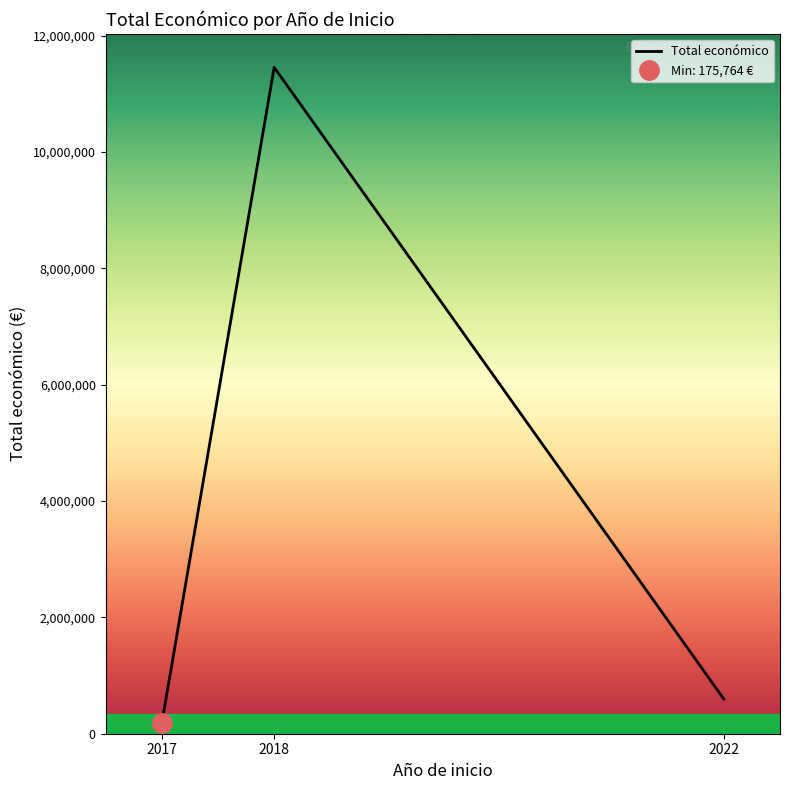

Is it true that the value at 2022 is 596368?

True